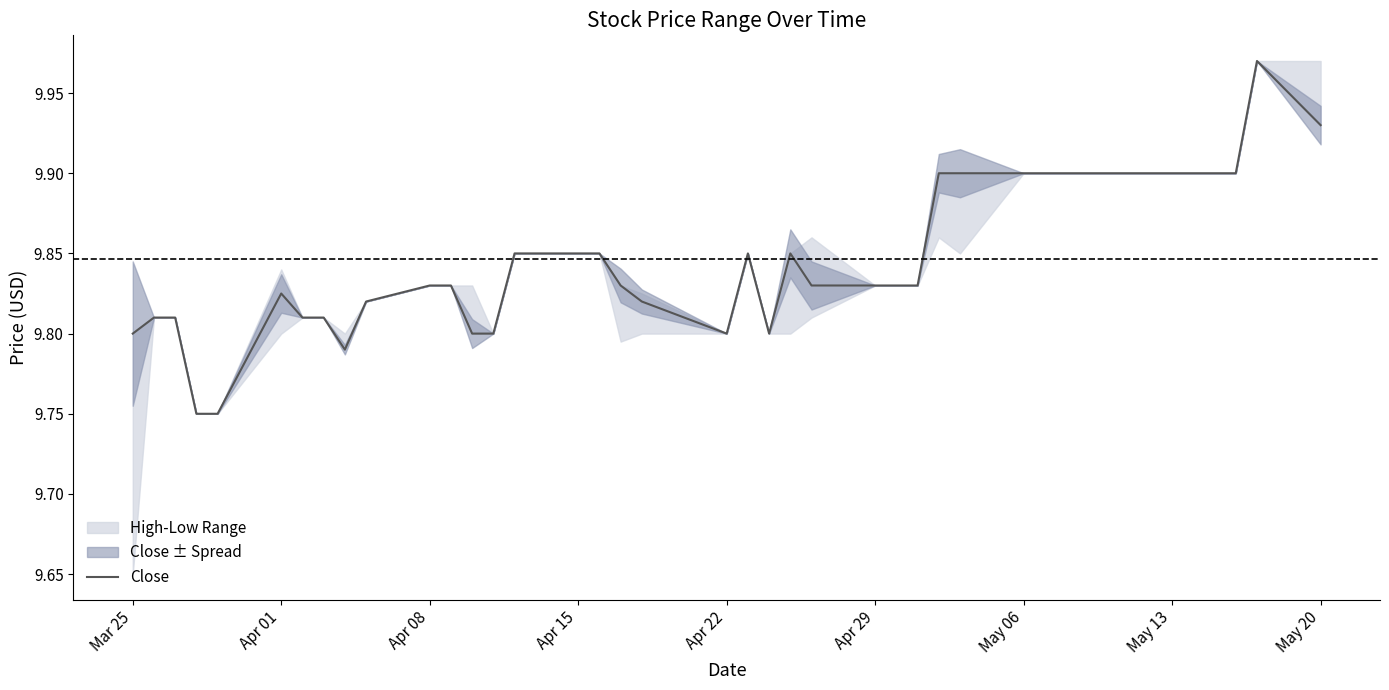

What is the difference between the second highest and minimum values?

0.2